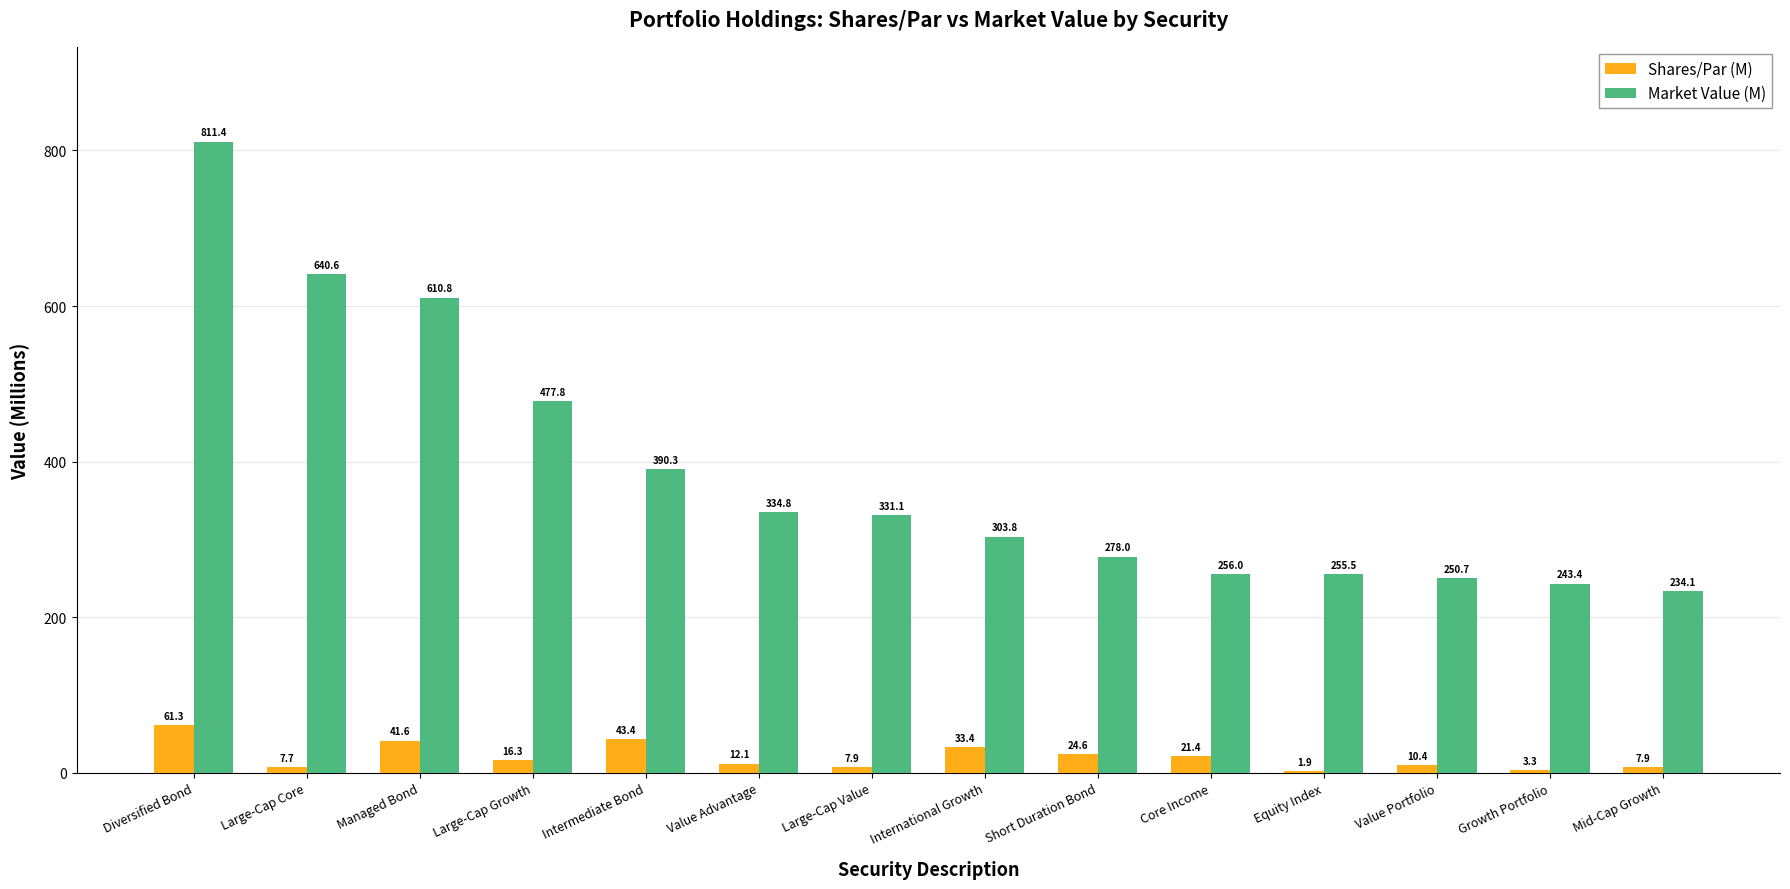

Between Value Advantage and Value Portfolio, which series saw the biggest shift?

Market Value (M)